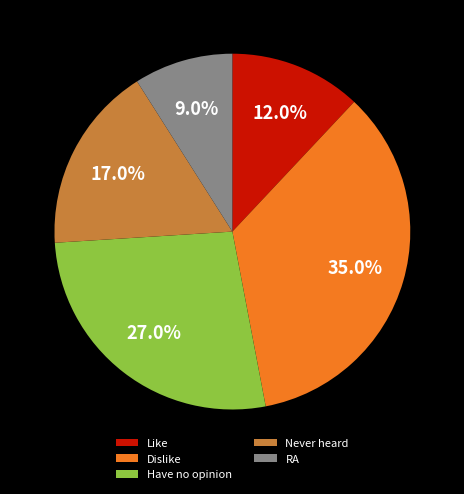

Count the number of slices in the pie.

5